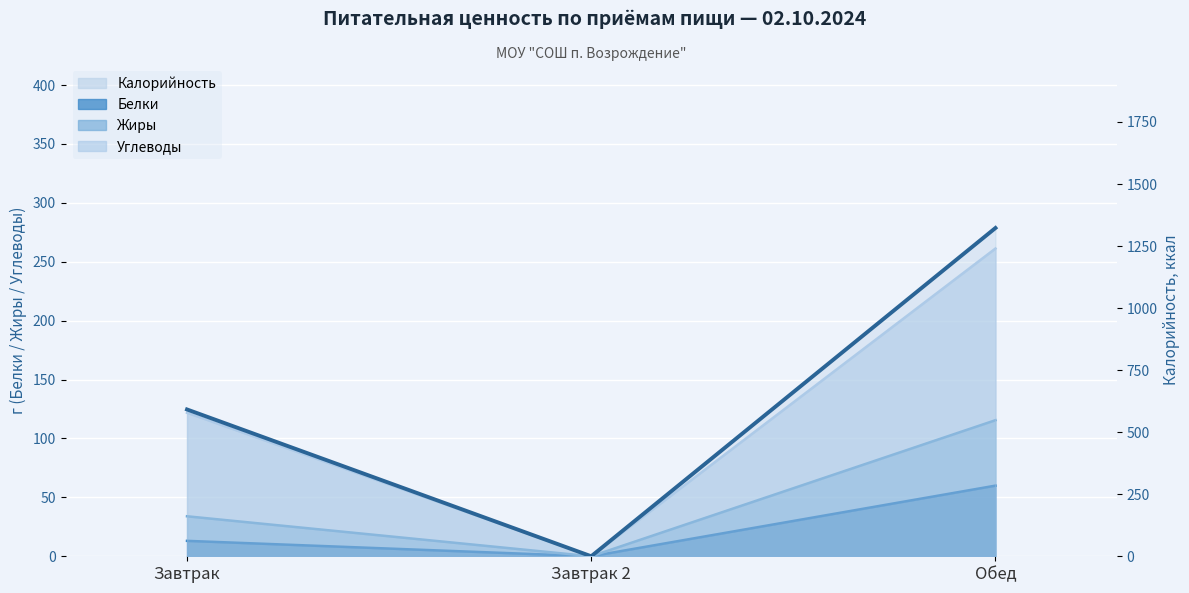

True or false: Калорийность has a value of -466.6 at Завтрак 2.

False